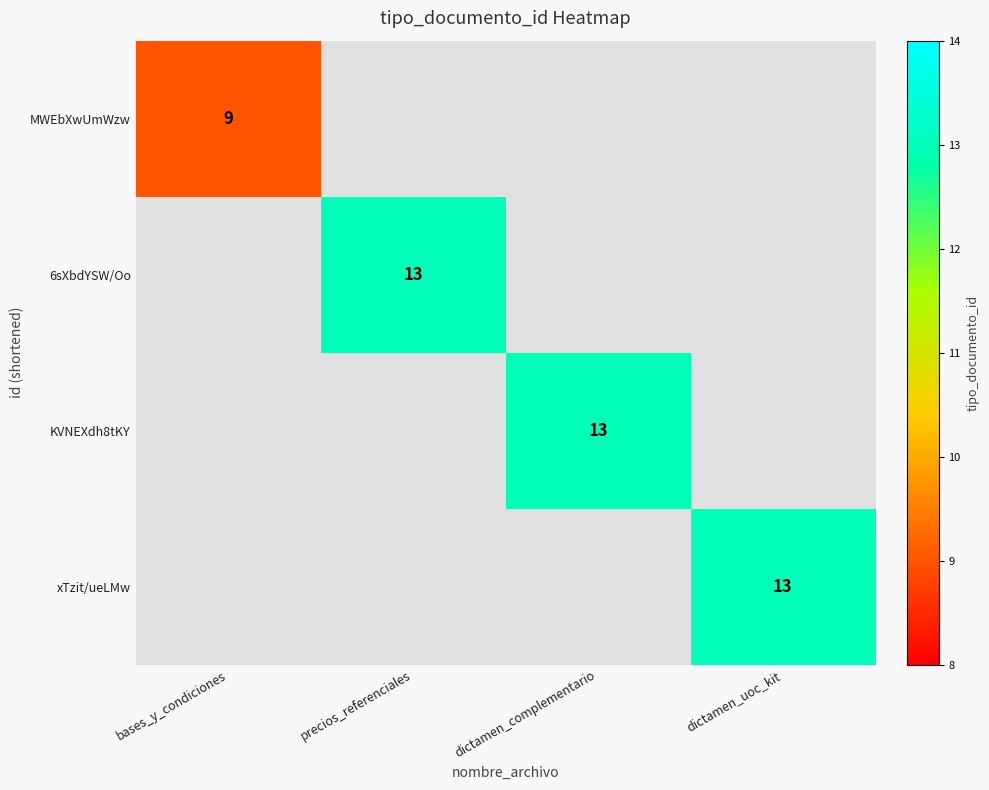

The 6sXbdYSW/Oo series shows 13 at precios_referenciales. True or false?

True